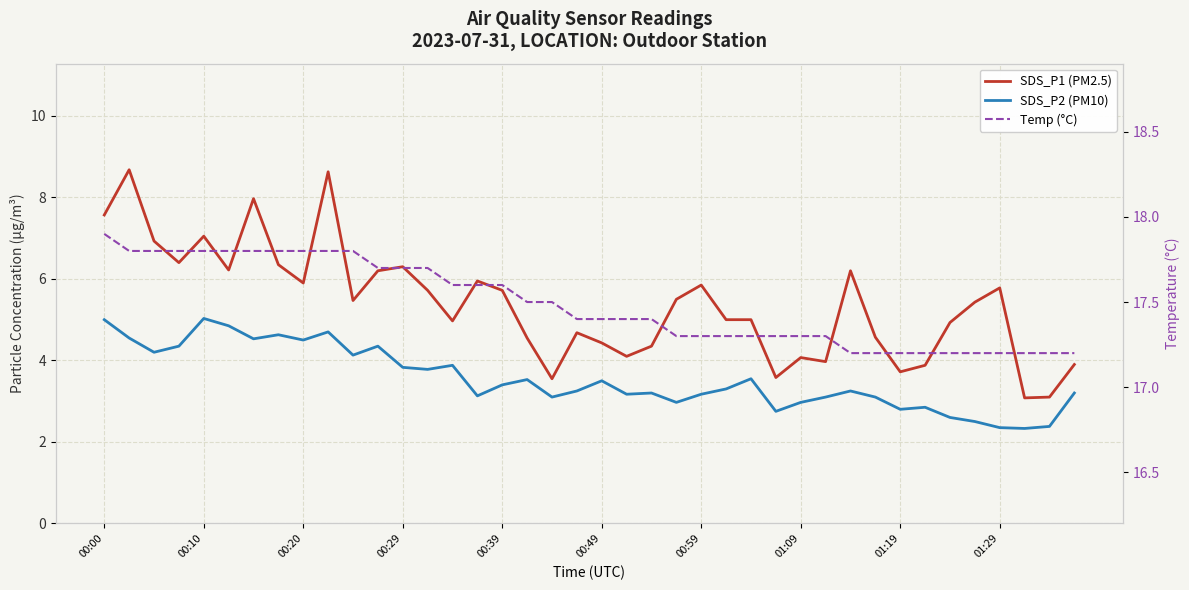

How many lines are shown in the chart?

3